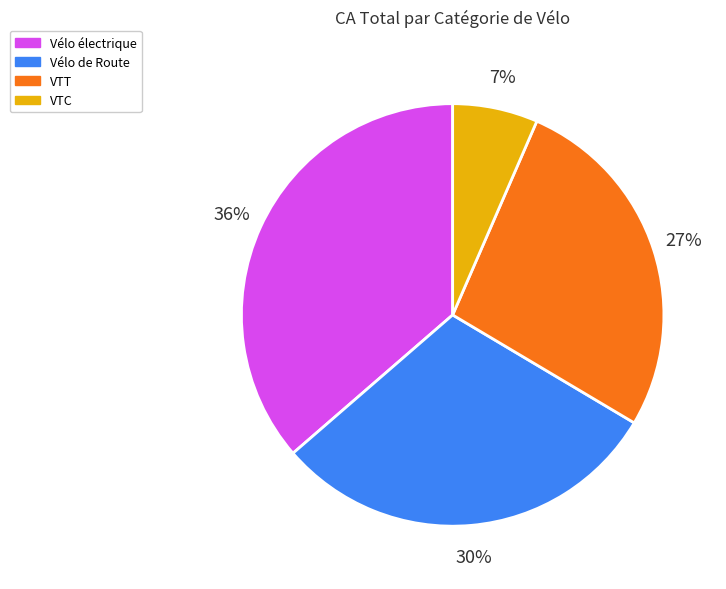

True or false: Vélo de Route accounts for 30% of the total.

True